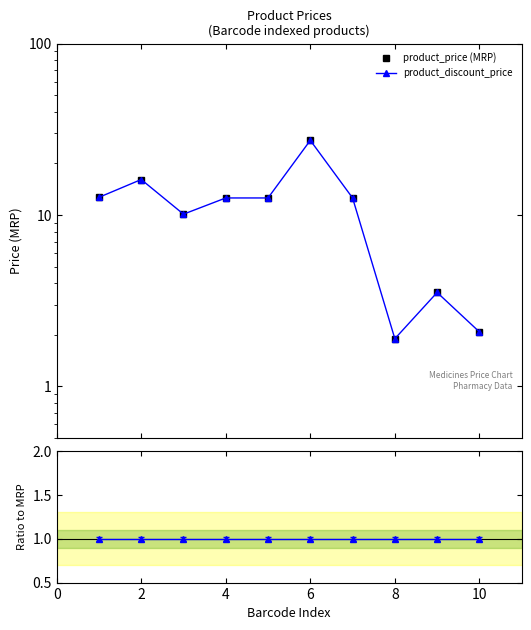

The value of product_price (MRP) at 4 is 4.3. True or false?

False